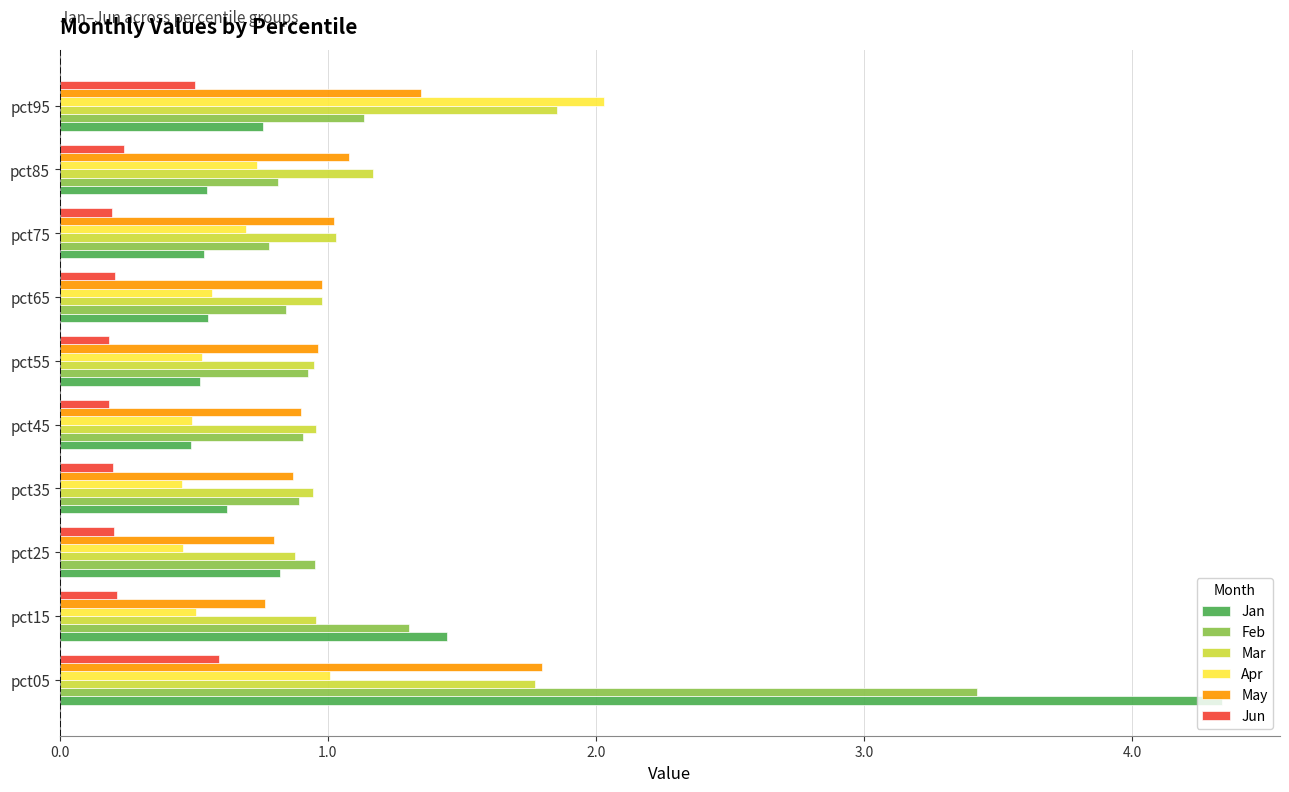

Which series has the widest spread of values?

Jan